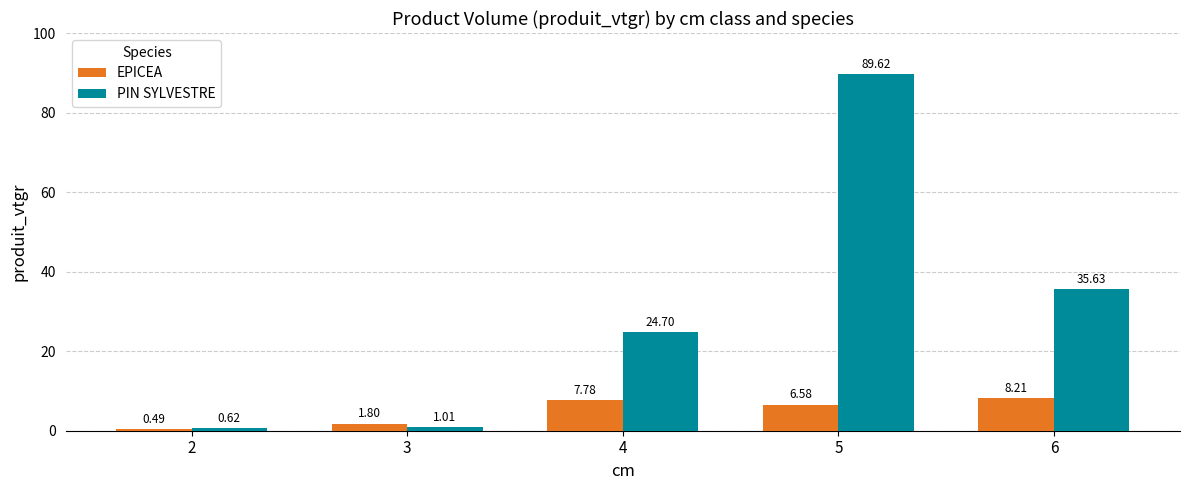

List the labels in order of PIN SYLVESTRE value, largest first.

5, 6, 4, 3, 2